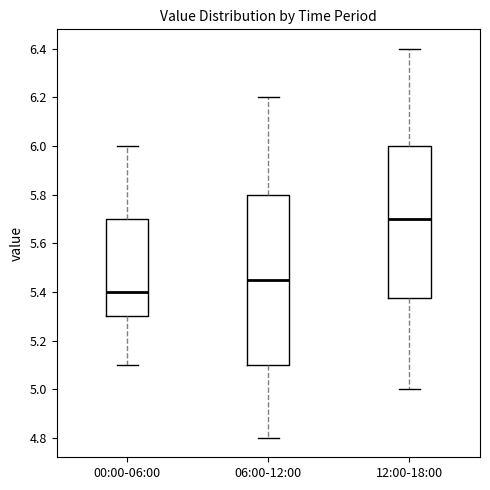

Comparing the boxes themselves (not the whiskers), which one is the tallest?

06:00-12:00